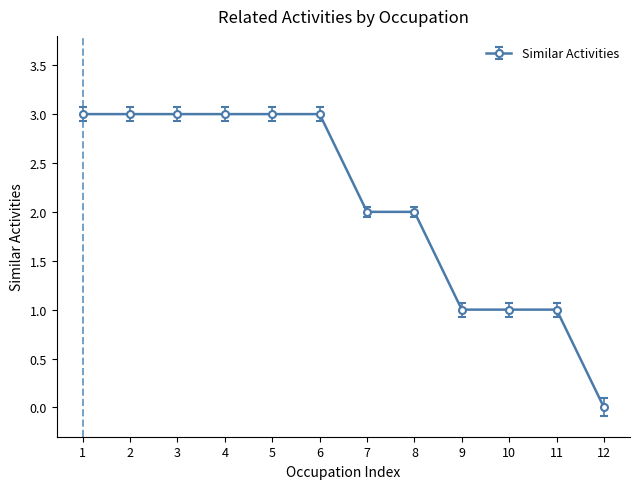

Which label corresponds to the smallest value in the chart?

12